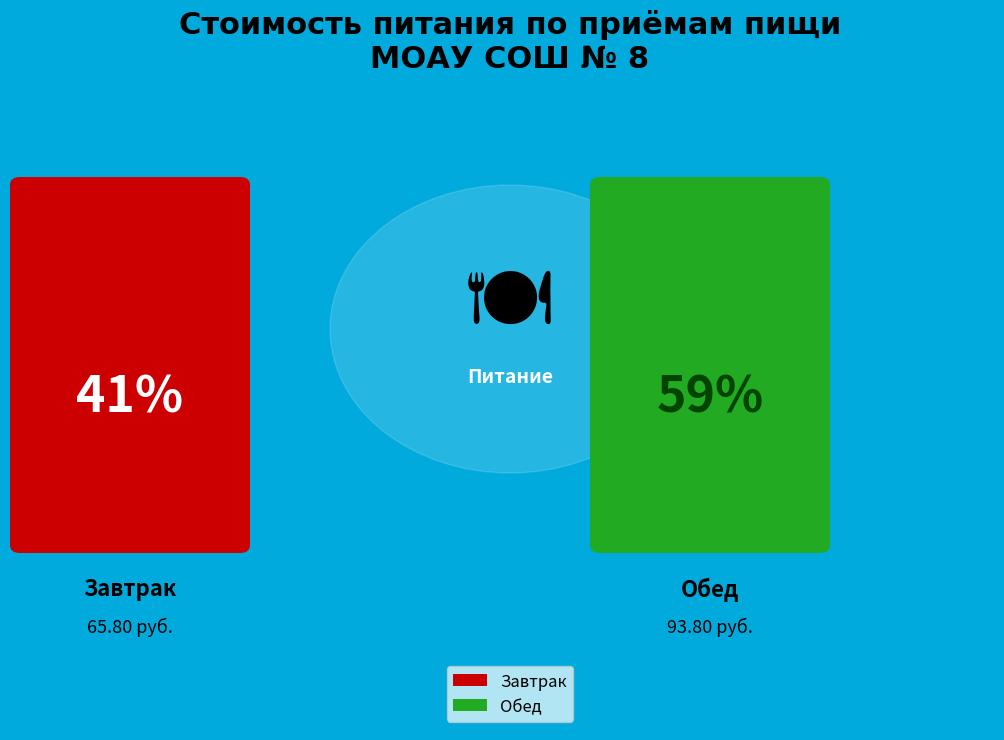

Which has a higher value, Обед or Завтрак?

Обед